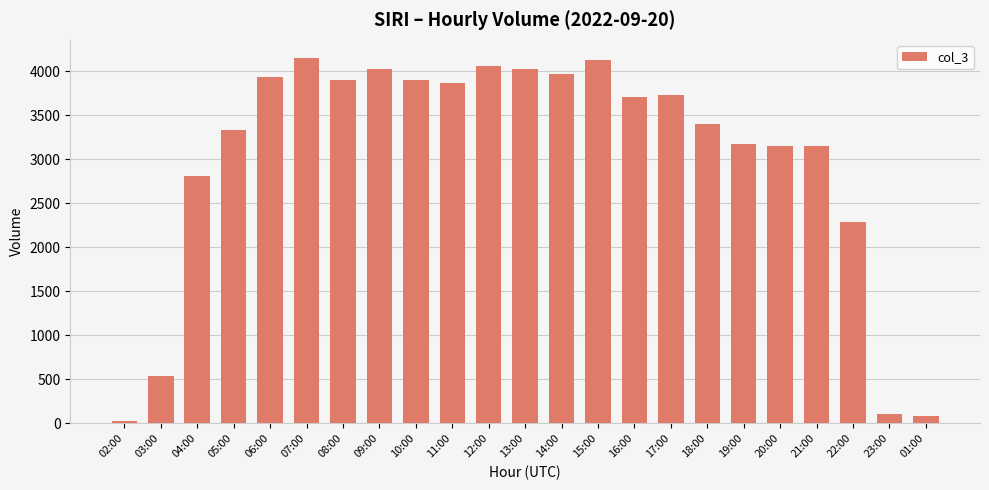

What is the greatest value displayed?

4149